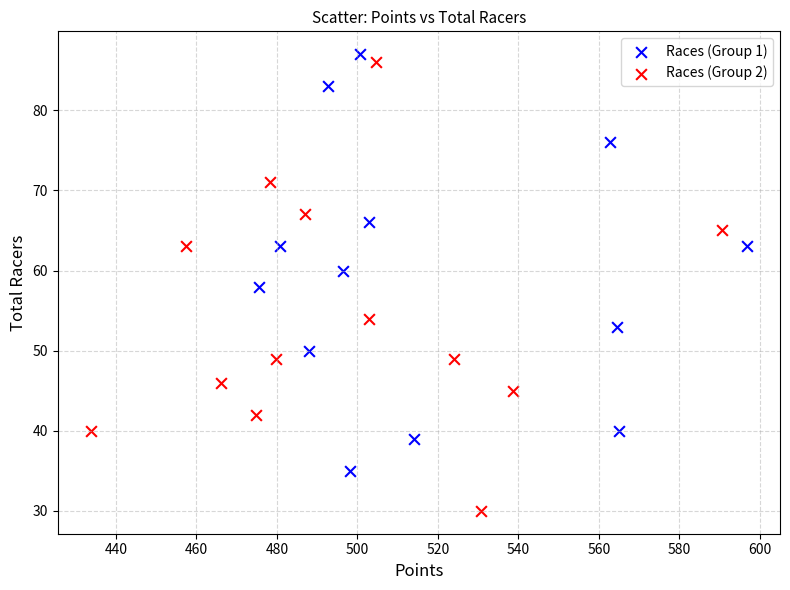

Which series has the largest Y range (max minus min)?

Races (Group 2)